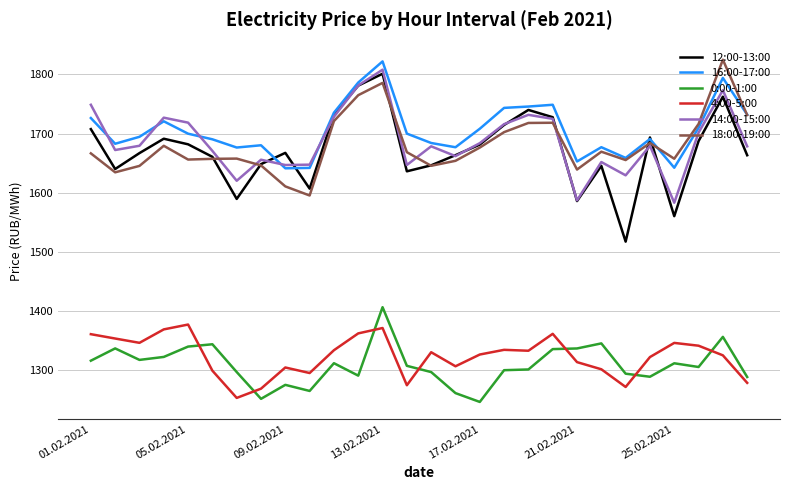

After their last crossing, which series has the higher values: 12:00-13:00 or 14:00-15:00?

14:00-15:00